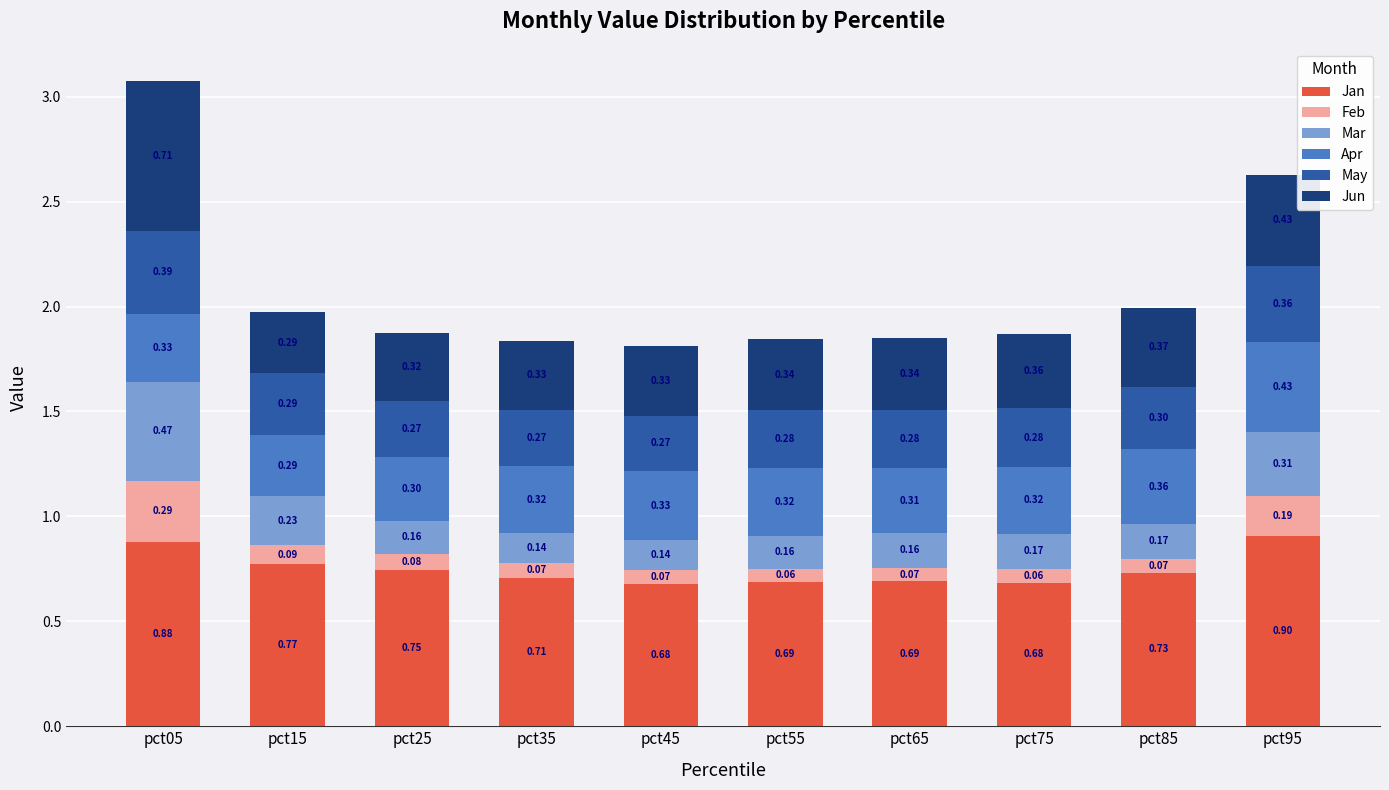

What is the total value across all series at pct85?

2.0